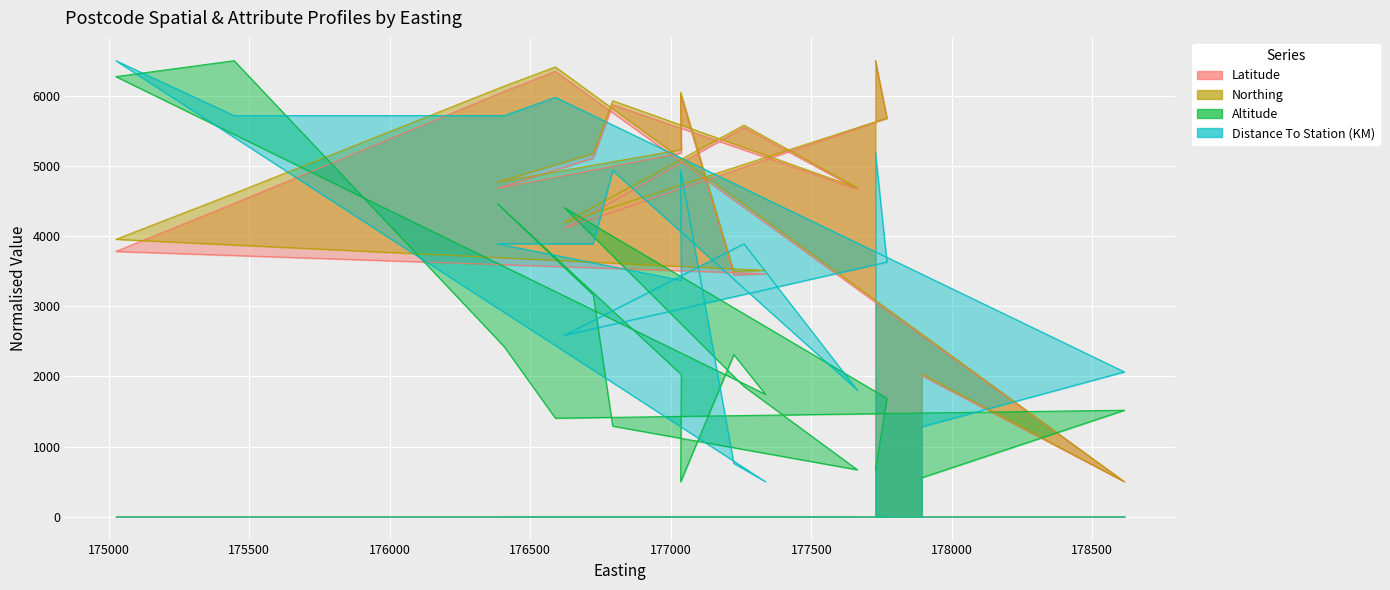

Reading left to right, extract all data points from this chart.

Latitude: 2010.6	500.0	6347.1	6061.9	4465.6	3781.6	3464.9	3443.7	6008.0	5182.7	4679.3	5110.3	5872.8	4669.8	5546.9	4111.2	5678.3	6500.0
Northing: 2038.0	500.0	6411.4	6139.0	4608.9	3954.3	3511.2	3496.7	6050.4	5231.8	4768.9	5177.5	5930.0	4688.2	5580.9	4192.3	5682.7	6500.0
Altitude: 556.6	1518.9	1405.7	2424.5	6500.0	6273.6	1745.3	2311.3	500.0	2028.3	4462.3	3160.4	1292.5	669.8	1858.5	4405.7	1688.7	669.8
Distance To Station (KM): 1282.6	2065.2	5978.3	5717.4	5717.4	6500.0	500.0	760.9	4934.8	3369.6	3891.3	3891.3	4934.8	1804.3	3891.3	2587.0	3630.4	5195.7